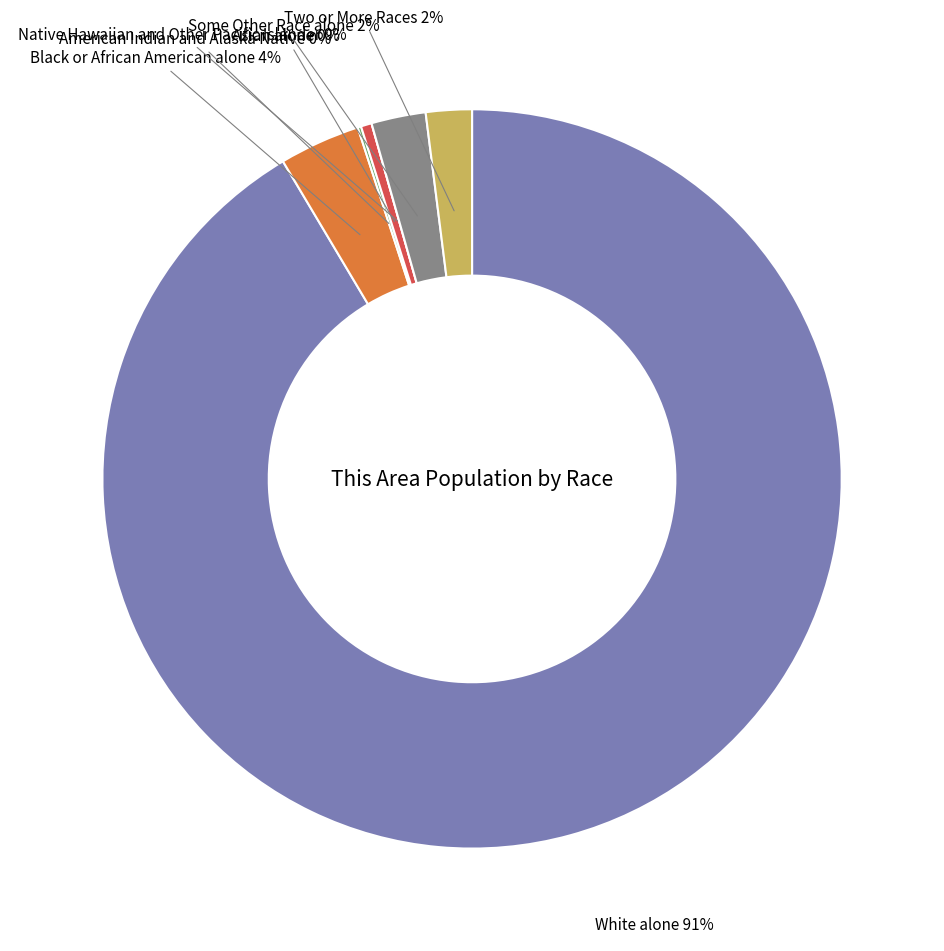

Does any single category account for the majority?

Yes